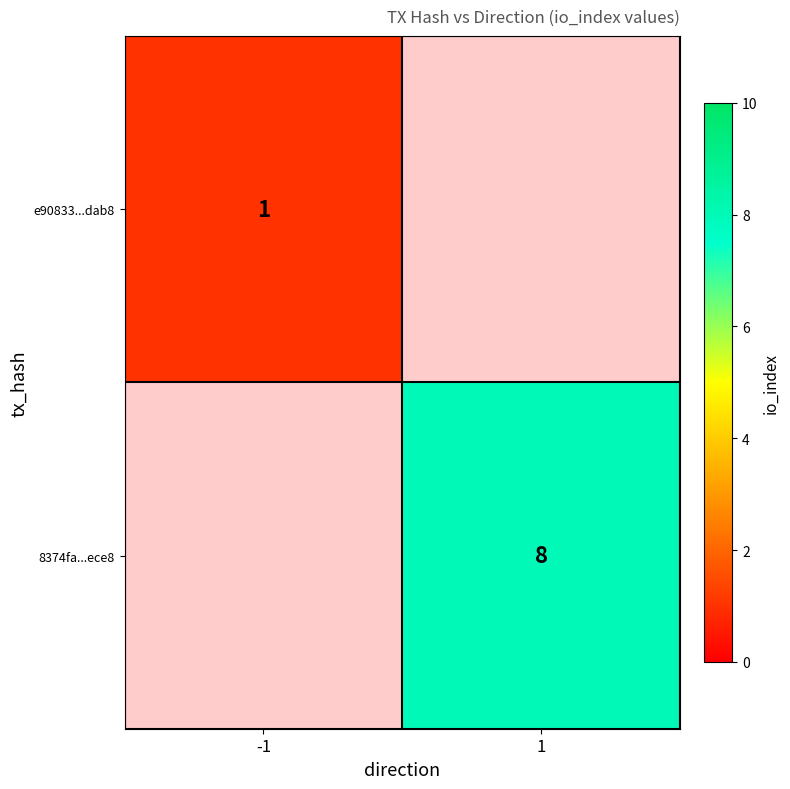

What is the greatest value displayed?

8.0